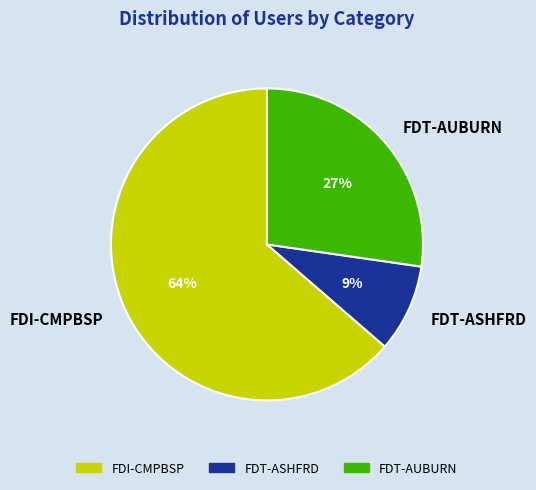

To the nearest percent, what percentage of the pie is FDT-ASHFRD?

9%